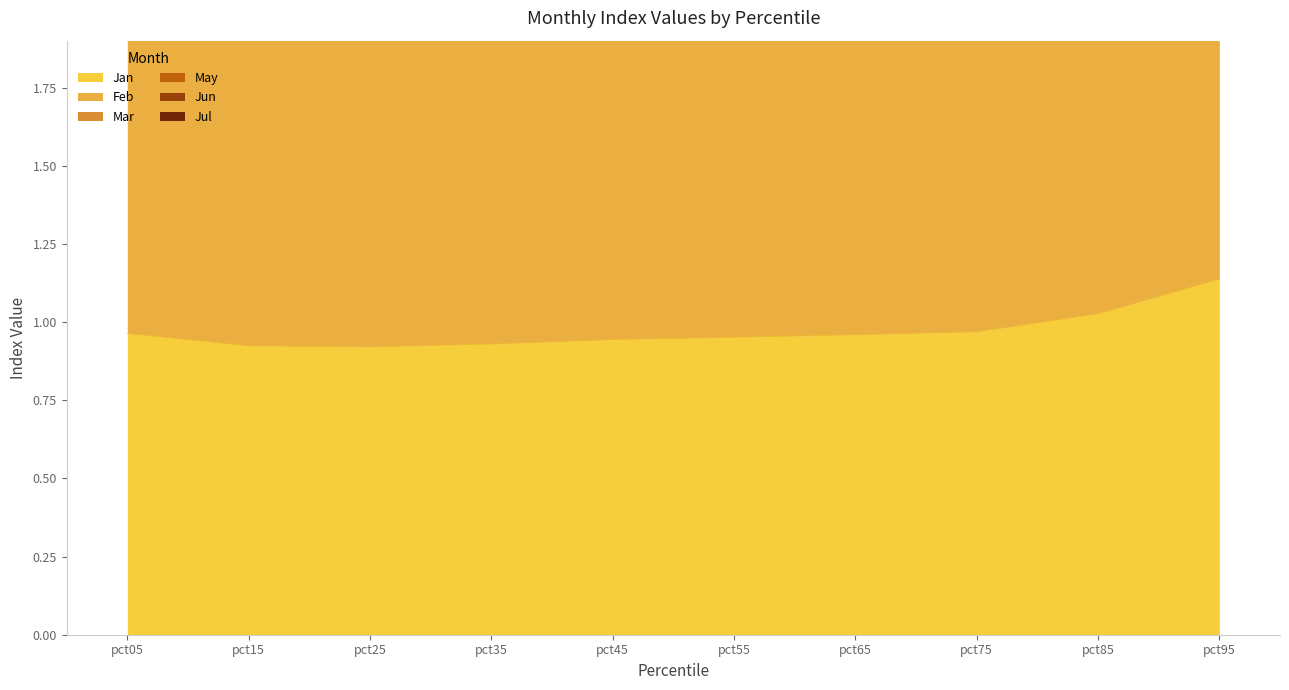

What is the difference between the Feb values at pct35 and pct05?

0.1